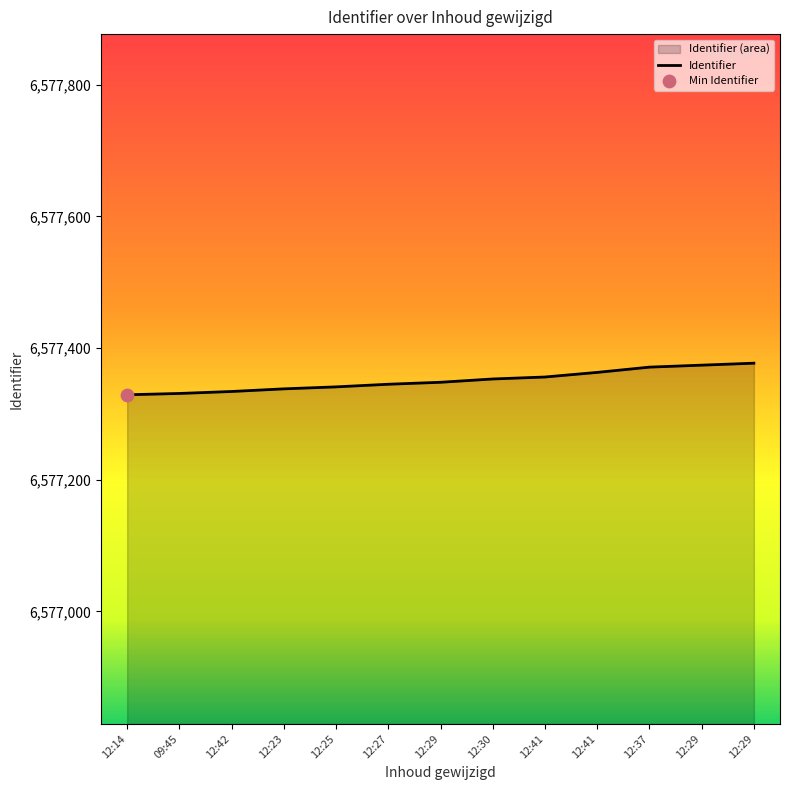

Between 12:29 and 12:41, which is larger?

12:29